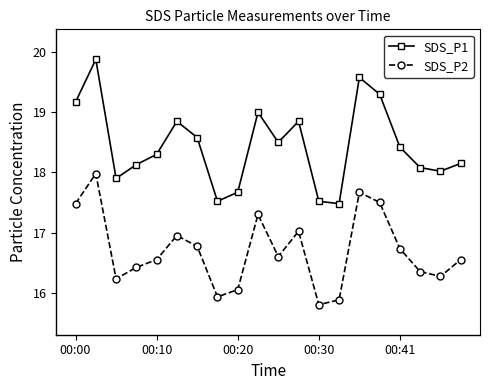

How many interior local valleys does the SDS_P2 series have?

5